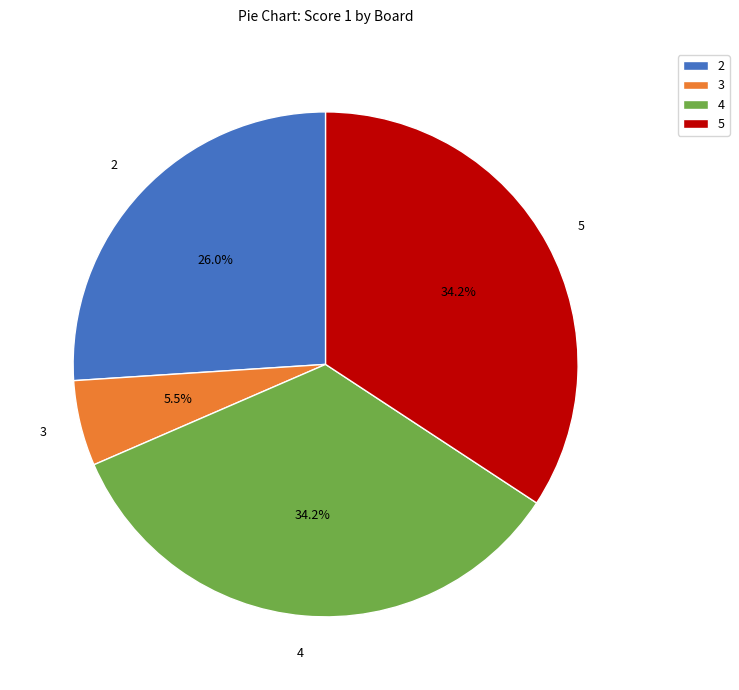

How many segments does this pie chart have?

4